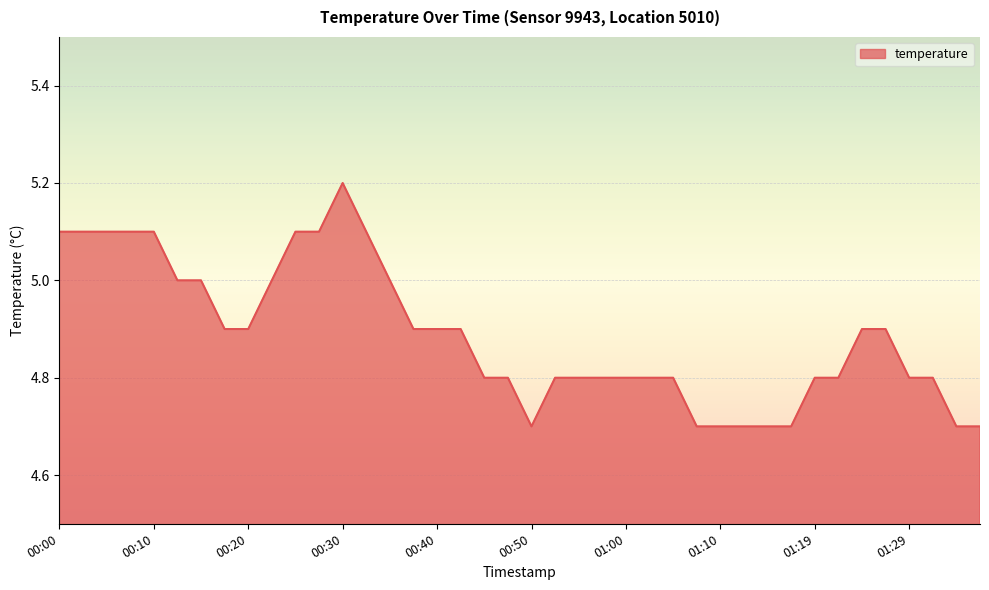

Count the number of categories in the chart.

40